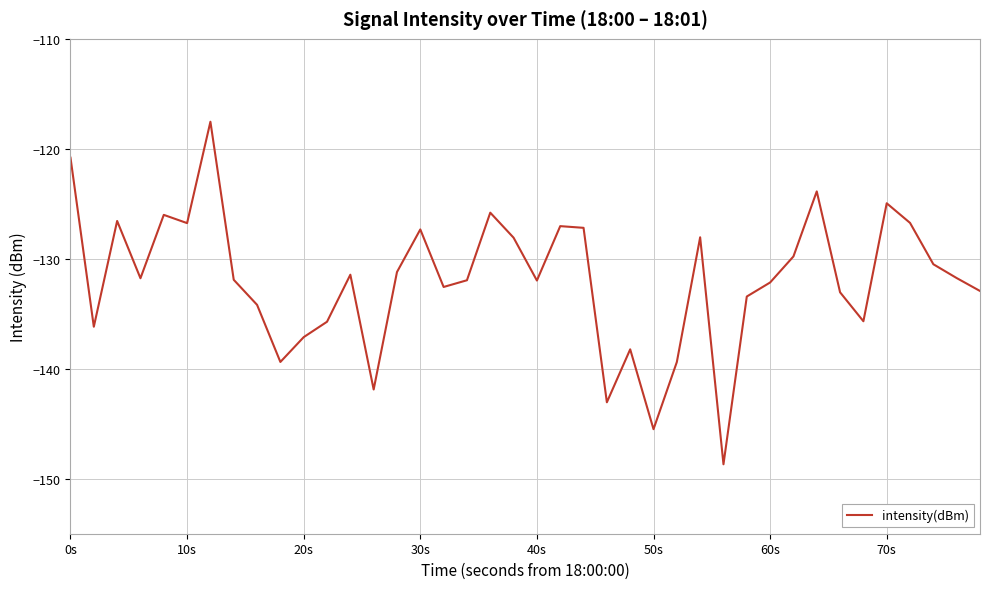

True or false: the data has more than 0 interior local peaks.

True